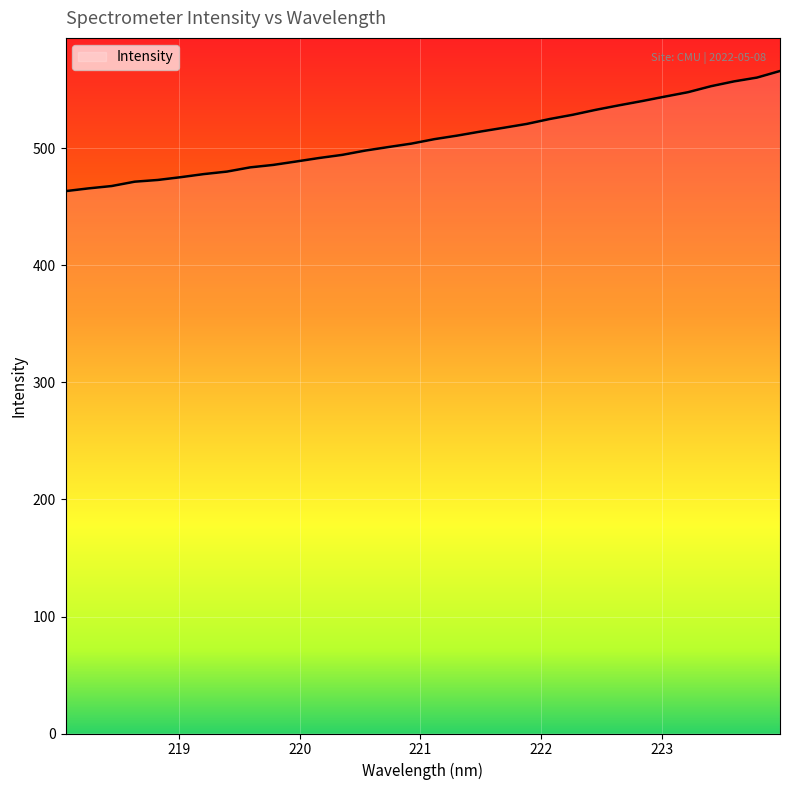

What is the smallest value displayed?

463.5